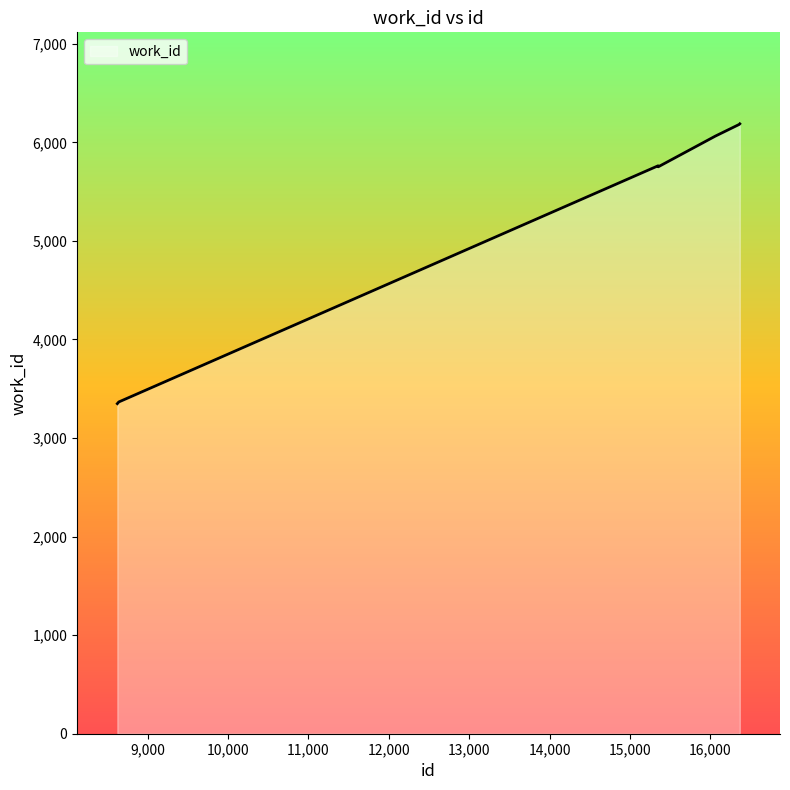

What is the smallest value displayed?

3349